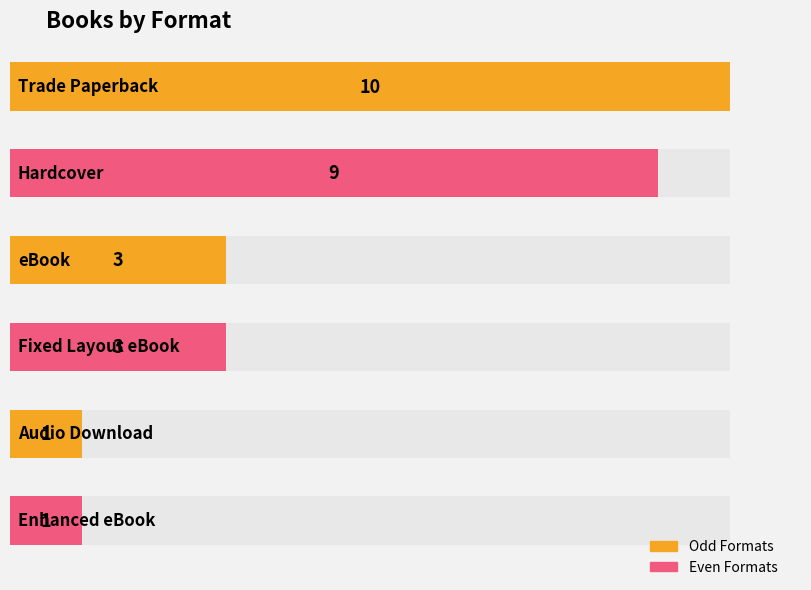

List the labels in order of value, largest first.

Trade Paperback, Hardcover, eBook, Fixed Layout eBook, Audio Download, Enhanced eBook